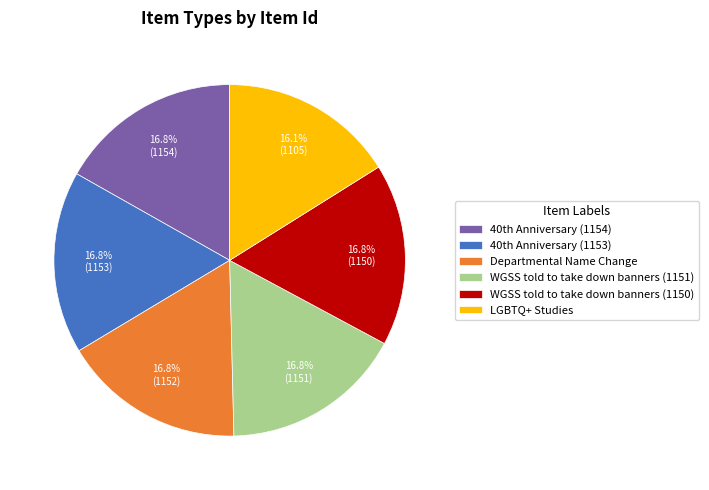

Count the number of slices in the pie.

6